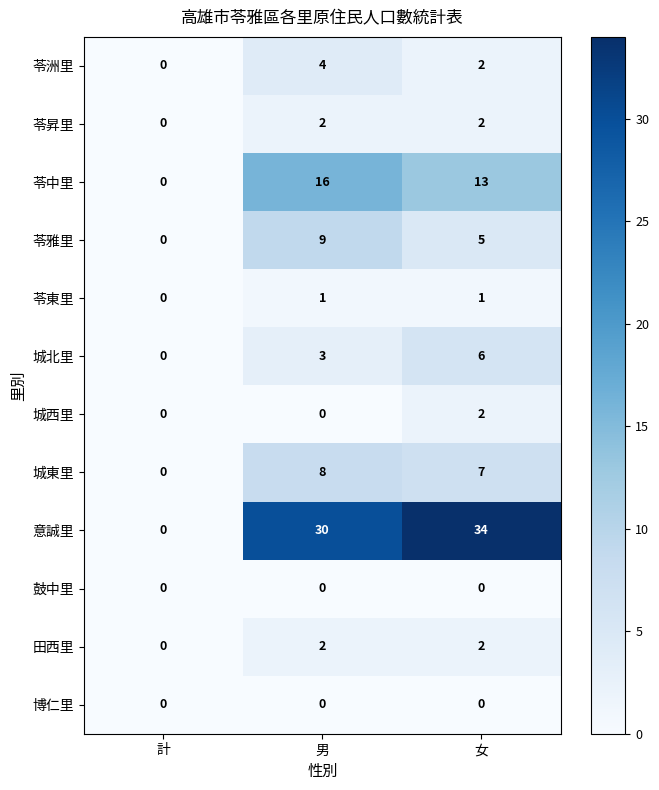

List the labels in order of 城北里 value, largest first.

女, 男, 計